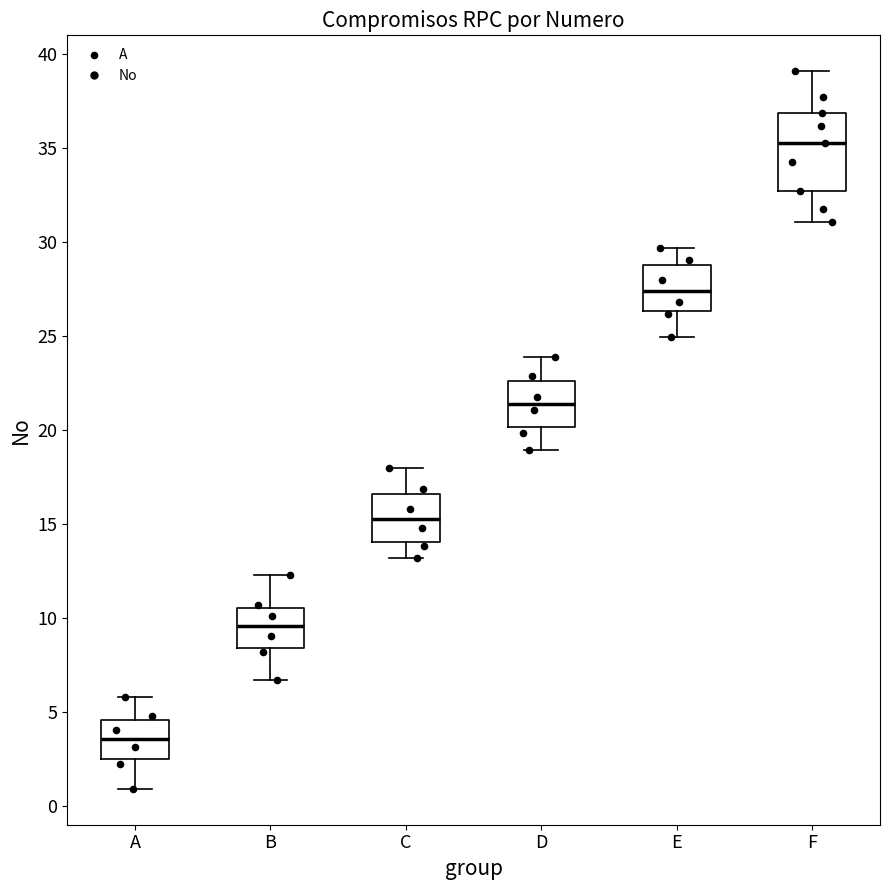

Comparing the boxes themselves (not the whiskers), which one is the tallest?

F